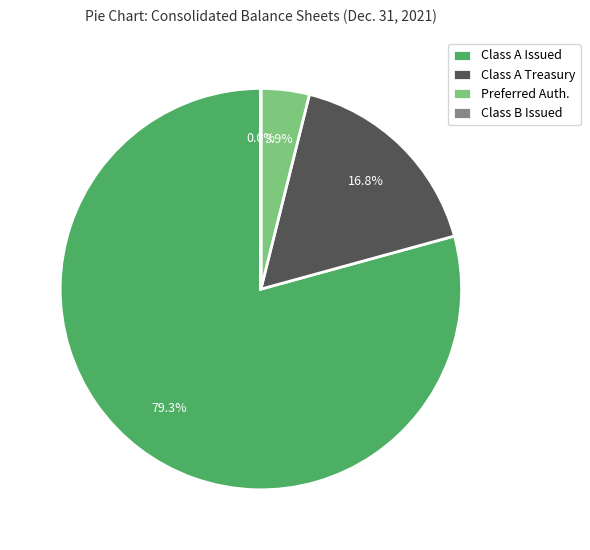

Between Class A Issued and Preferred Auth., which is larger?

Class A Issued